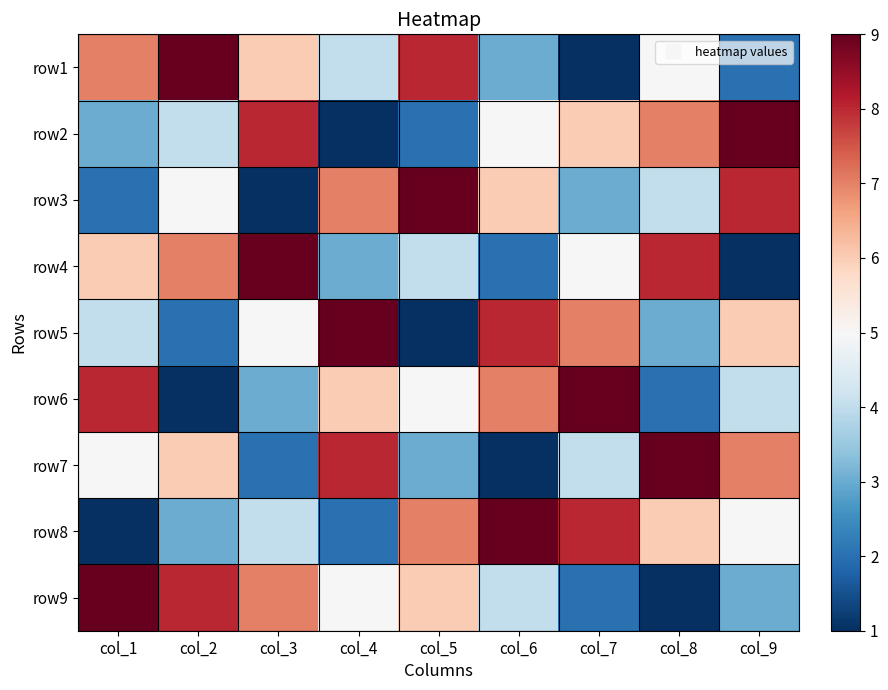

Reading left to right, what are all the values shown in this chart?

row1: col_1=7	col_2=9	col_3=6	col_4=4	col_5=8	col_6=3	col_7=1	col_8=5	col_9=2
row2: col_1=3	col_2=4	col_3=8	col_4=1	col_5=2	col_6=5	col_7=6	col_8=7	col_9=9
row3: col_1=2	col_2=5	col_3=1	col_4=7	col_5=9	col_6=6	col_7=3	col_8=4	col_9=8
row4: col_1=6	col_2=7	col_3=9	col_4=3	col_5=4	col_6=2	col_7=5	col_8=8	col_9=1
row5: col_1=4	col_2=2	col_3=5	col_4=9	col_5=1	col_6=8	col_7=7	col_8=3	col_9=6
row6: col_1=8	col_2=1	col_3=3	col_4=6	col_5=5	col_6=7	col_7=9	col_8=2	col_9=4
row7: col_1=5	col_2=6	col_3=2	col_4=8	col_5=3	col_6=1	col_7=4	col_8=9	col_9=7
row8: col_1=1	col_2=3	col_3=4	col_4=2	col_5=7	col_6=9	col_7=8	col_8=6	col_9=5
row9: col_1=9	col_2=8	col_3=7	col_4=5	col_5=6	col_6=4	col_7=2	col_8=1	col_9=3